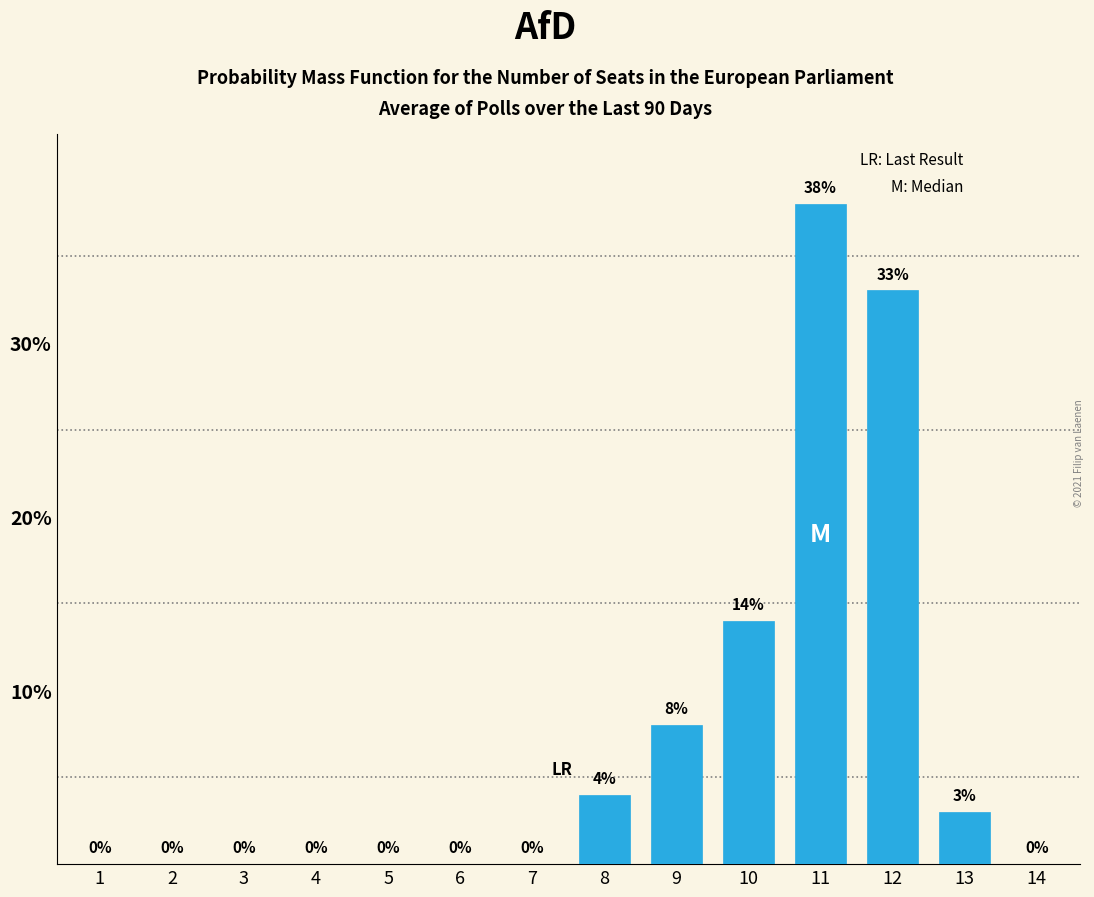

Reading left to right, transcribe all the data shown in this chart.

1=0	2=0	3=0	4=0	5=0	6=0	7=0	8=4	9=8	10=14	11=38	12=33	13=3	14=0